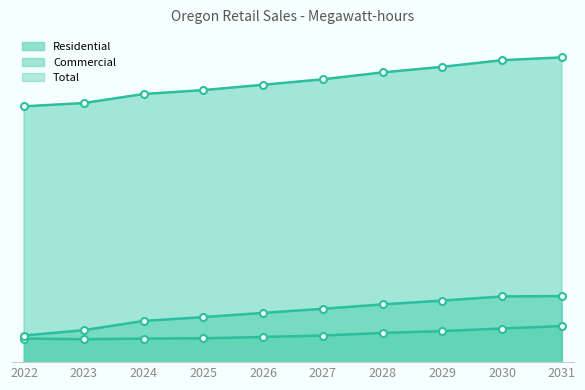

What is the total value across all series at 2027?

27092358.5